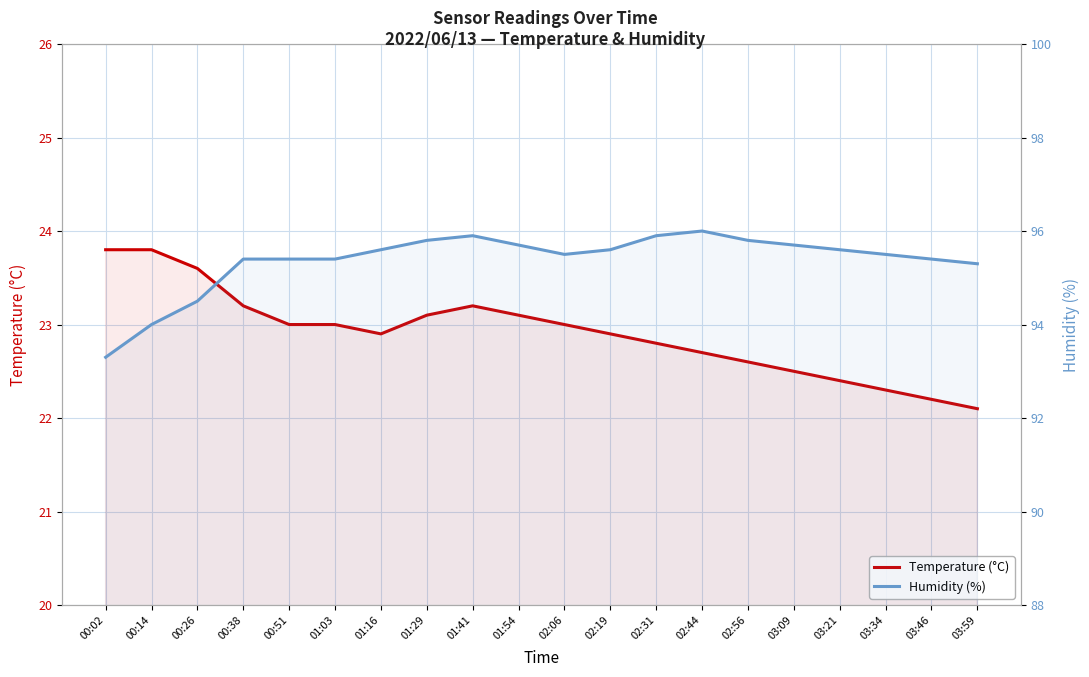

True or false: Humidity (%) and Temperature (°C) intersect in this chart.

False